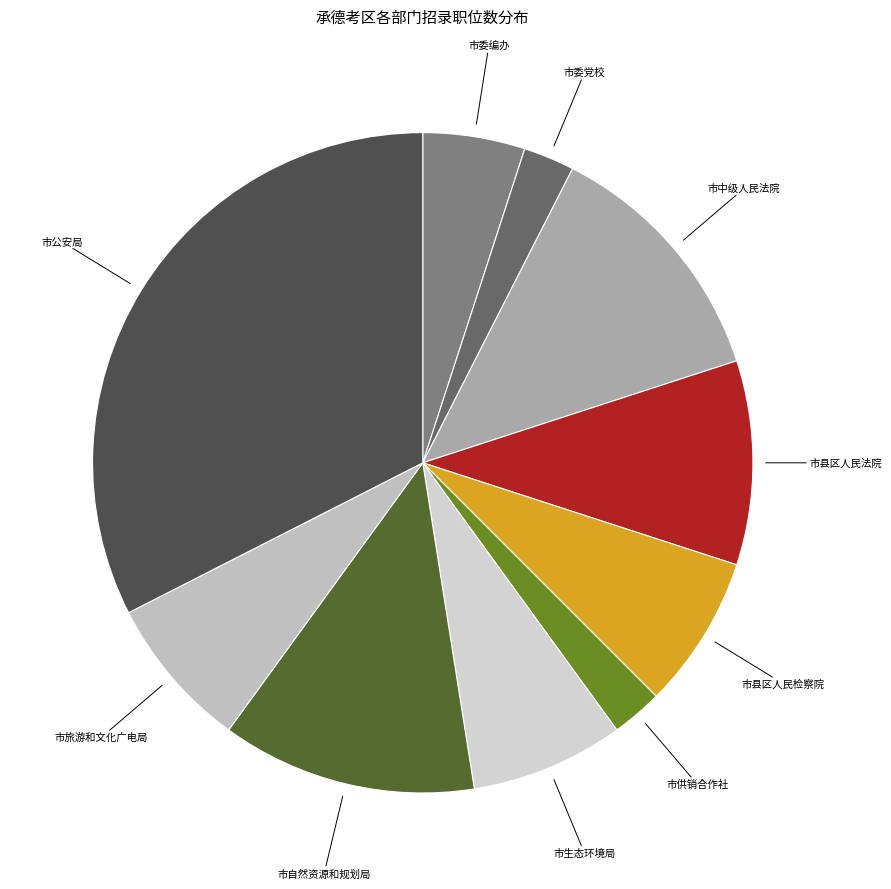

How many slices are in this pie chart?

10